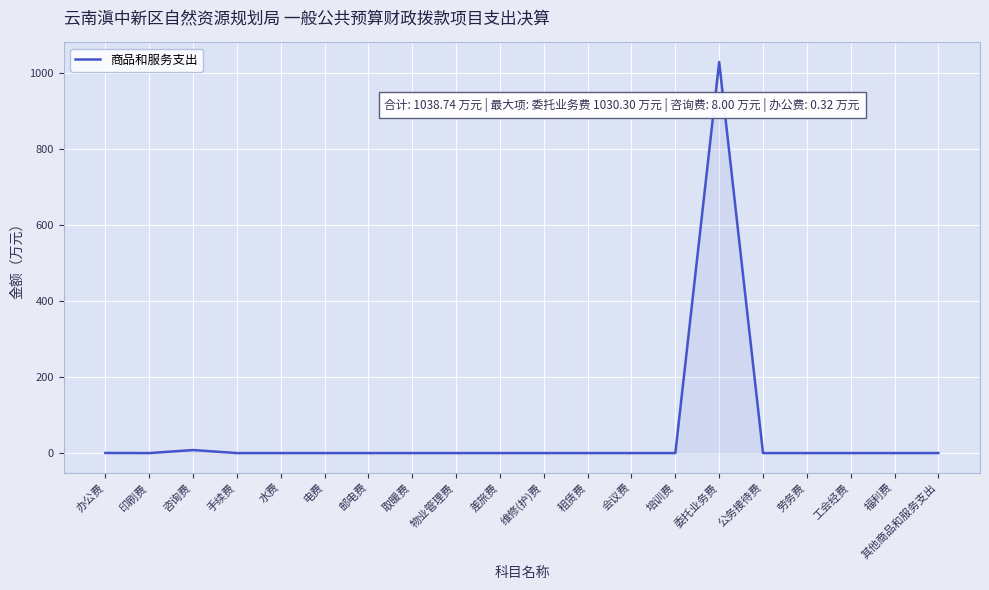

The chart shows a value of -683.6 at 福利费. True or false?

False